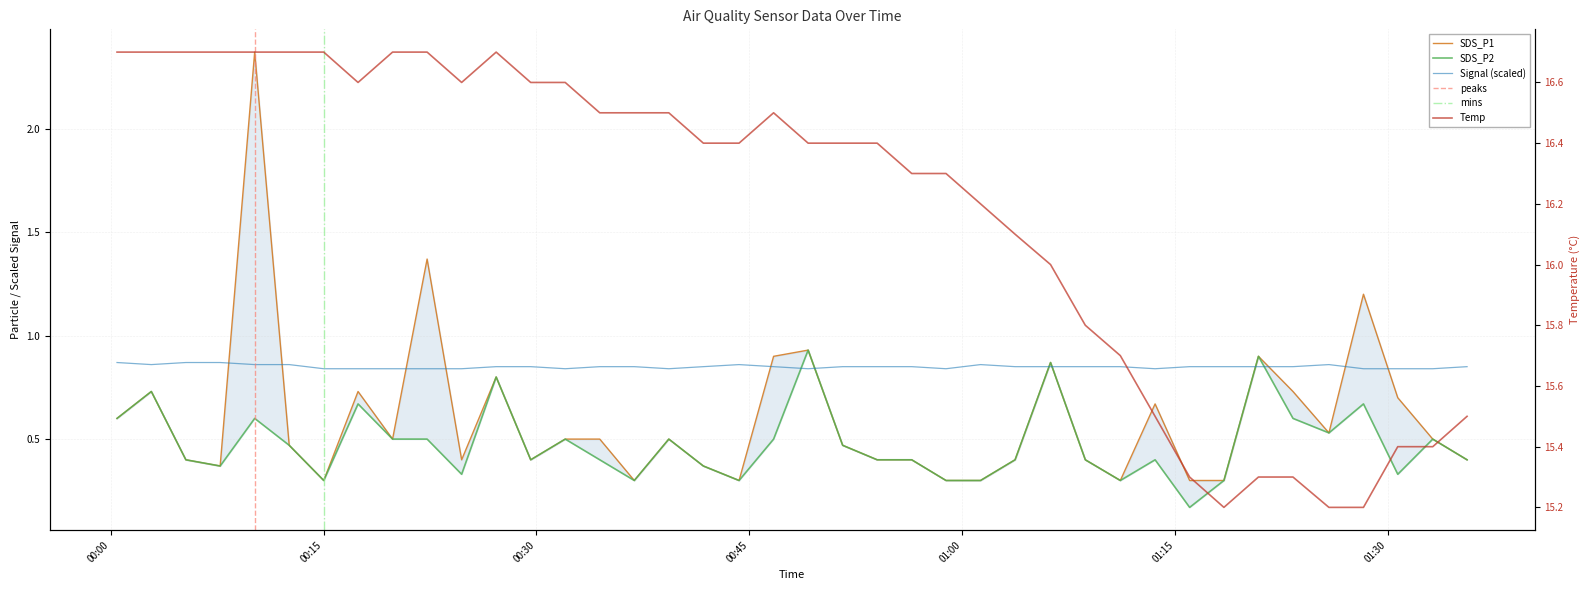

Which series changed the most between 2021/09/04 00:46:43 and 2021/09/04 00:49:09?

SDS_P2